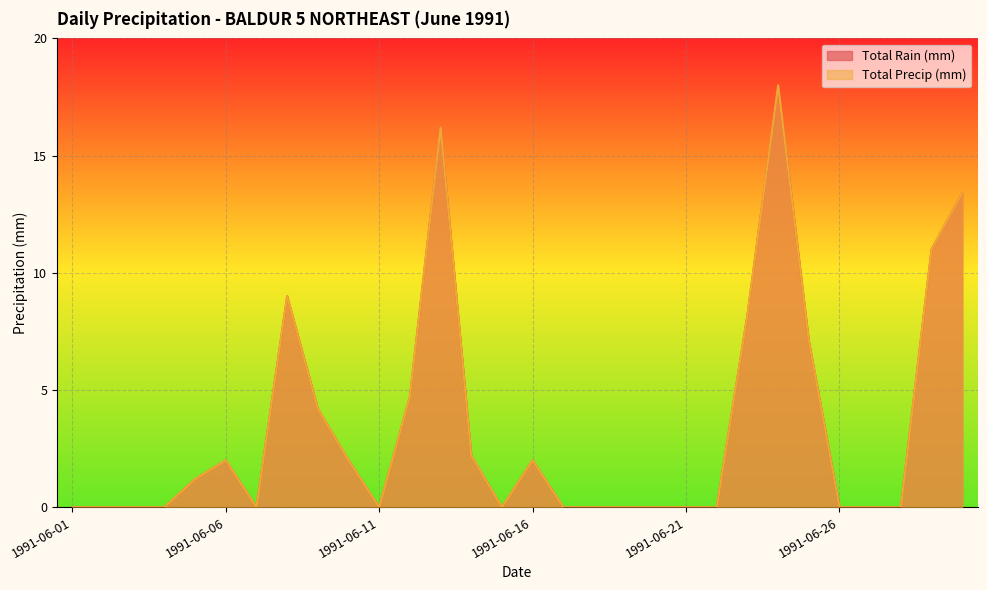

What is the value of the Total Precip (mm) point at the 29th from the left?

11.0